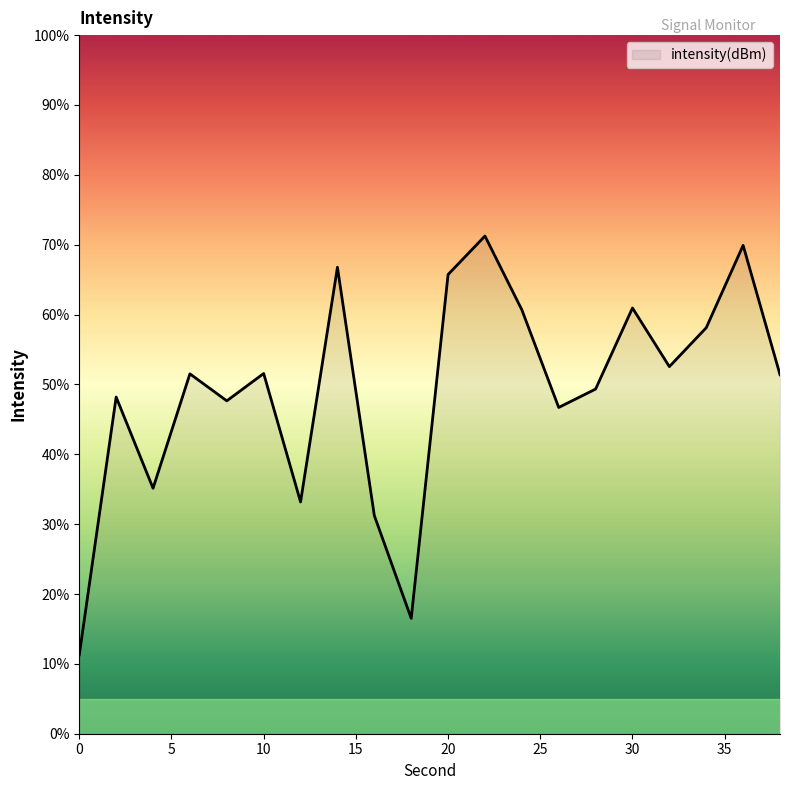

What is the minimum value shown in the chart?

11.3